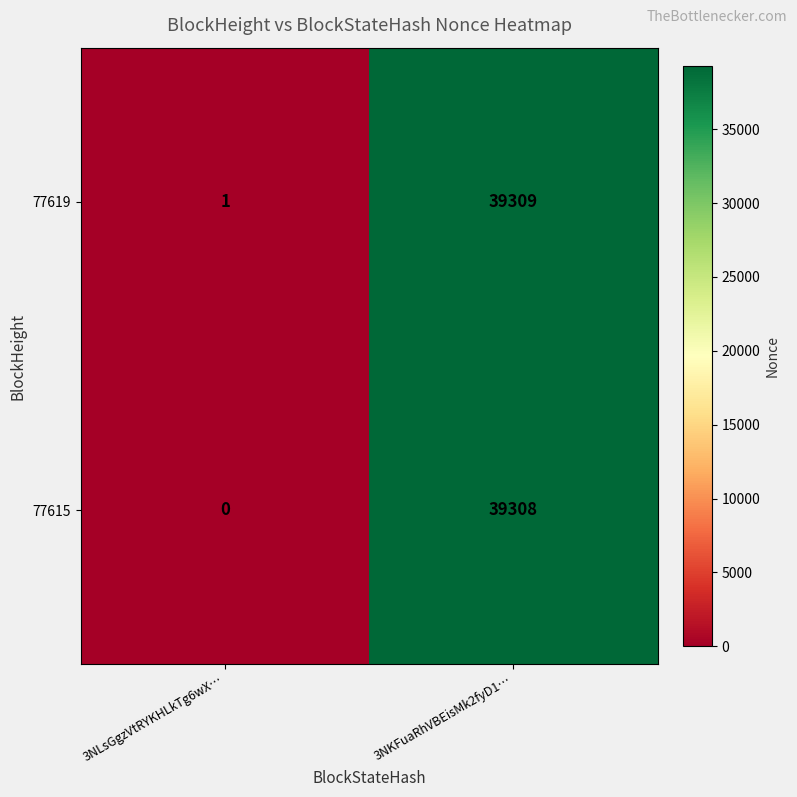

What is the average value of the 77615 series?

19654